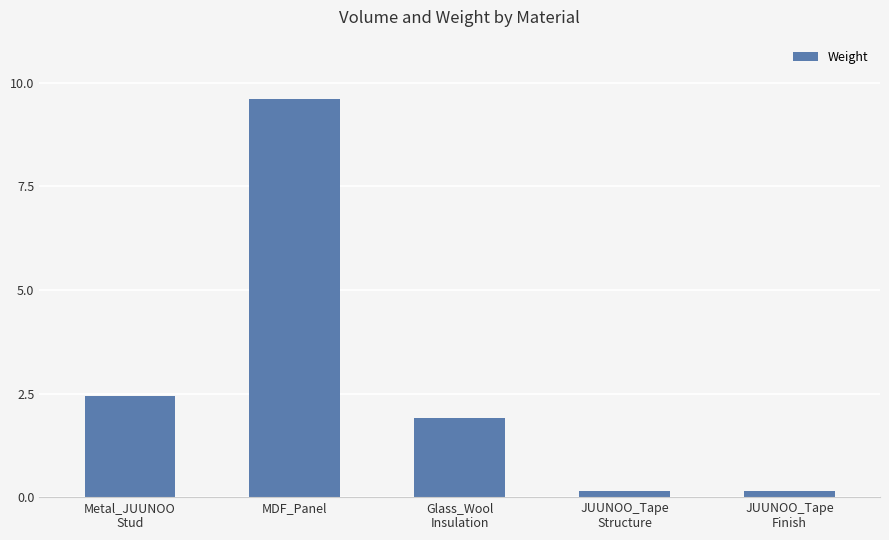

What is the sum of all values?

14.2